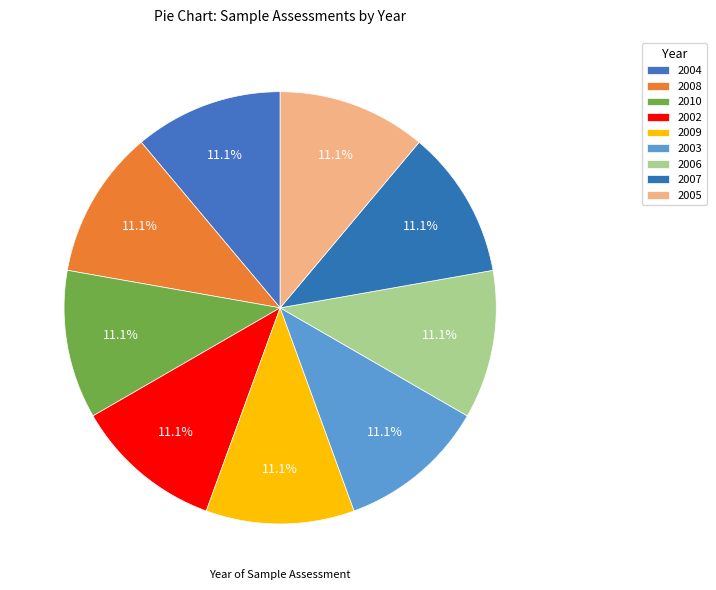

Approximately how many times larger is the value at 2005 compared to 2006?

1.0